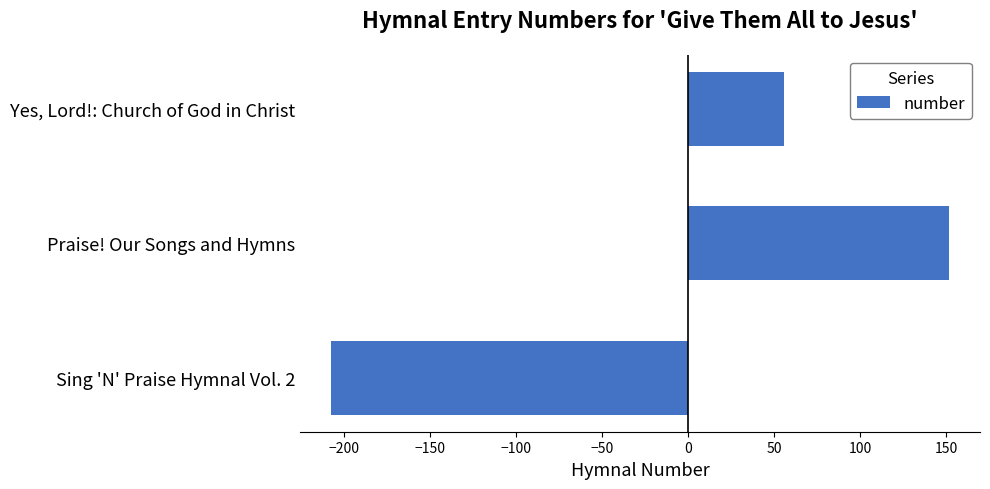

How many distinct data groups are displayed?

1